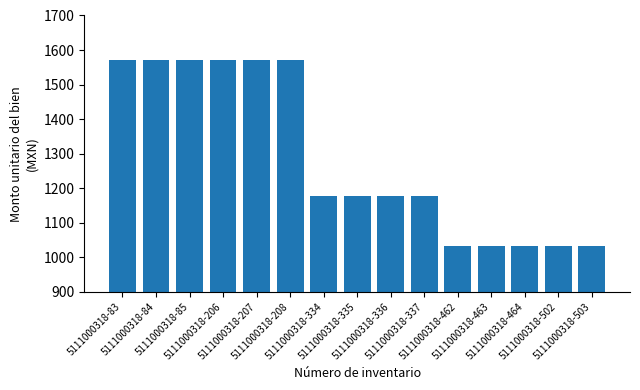

What is the minimum value shown in the chart?

1033.8